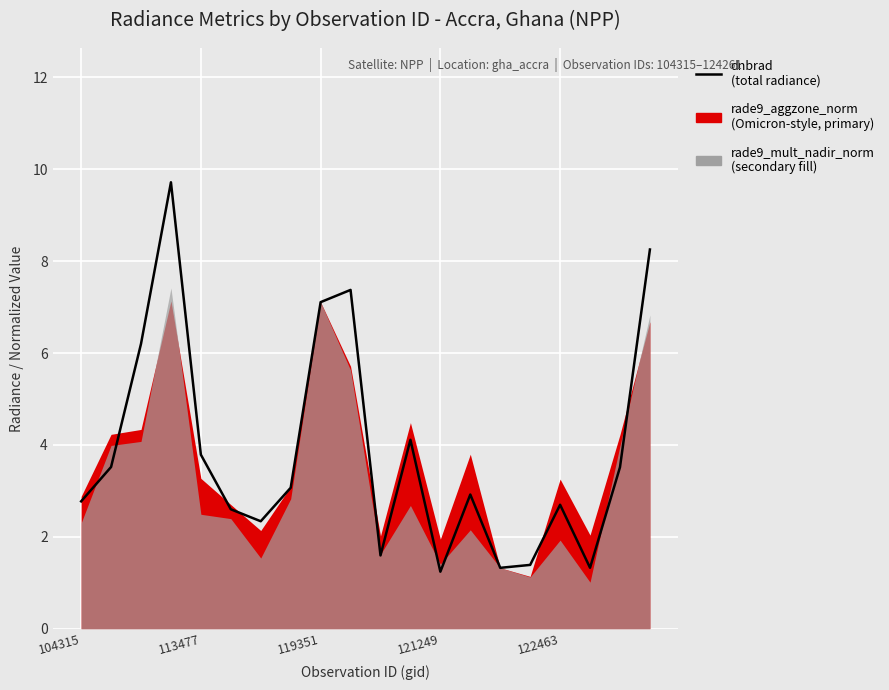

Reading left to right, list all the values displayed in this chart.

2.8	3.5	6.2	9.7	3.8	2.6	2.3	3.1	7.1	7.4	1.6	4.1	1.2	2.9	1.3	1.4	2.7	1.3	3.5	8.3